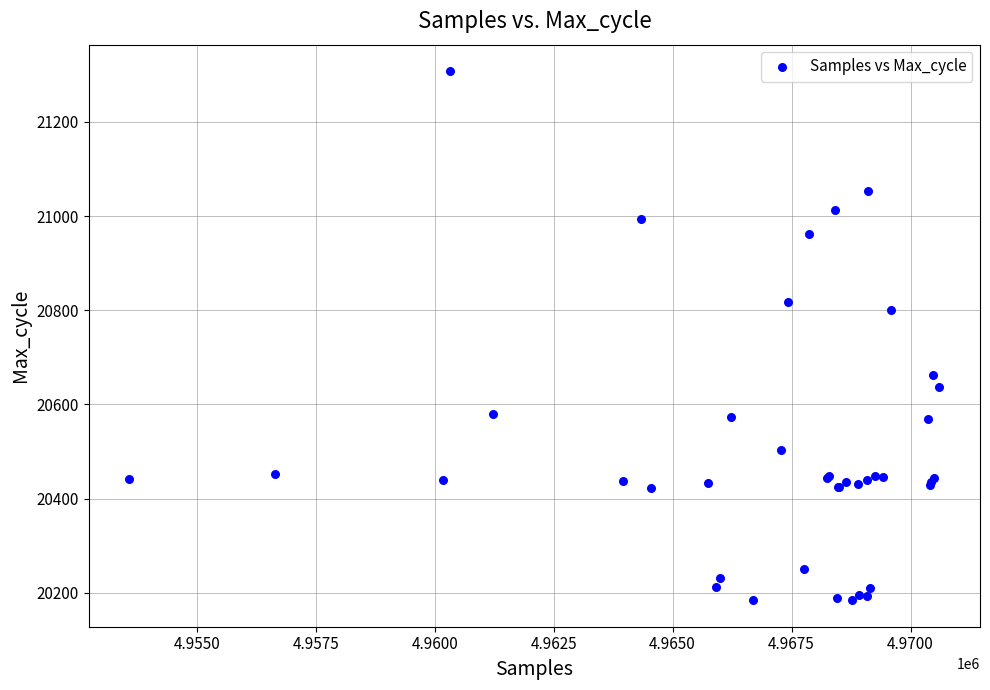

What Y value in the scatter plot is closest to 20746?

20800